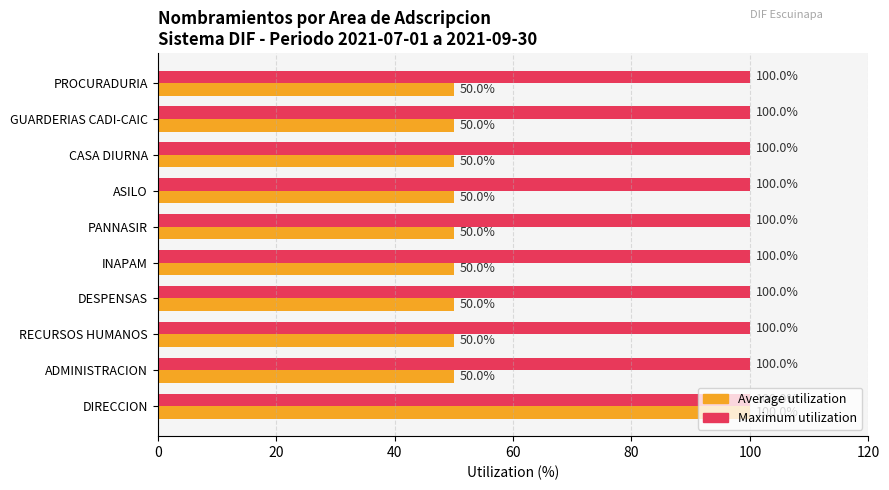

What are all the series names shown in the legend?

Average utilization, Maximum utilization